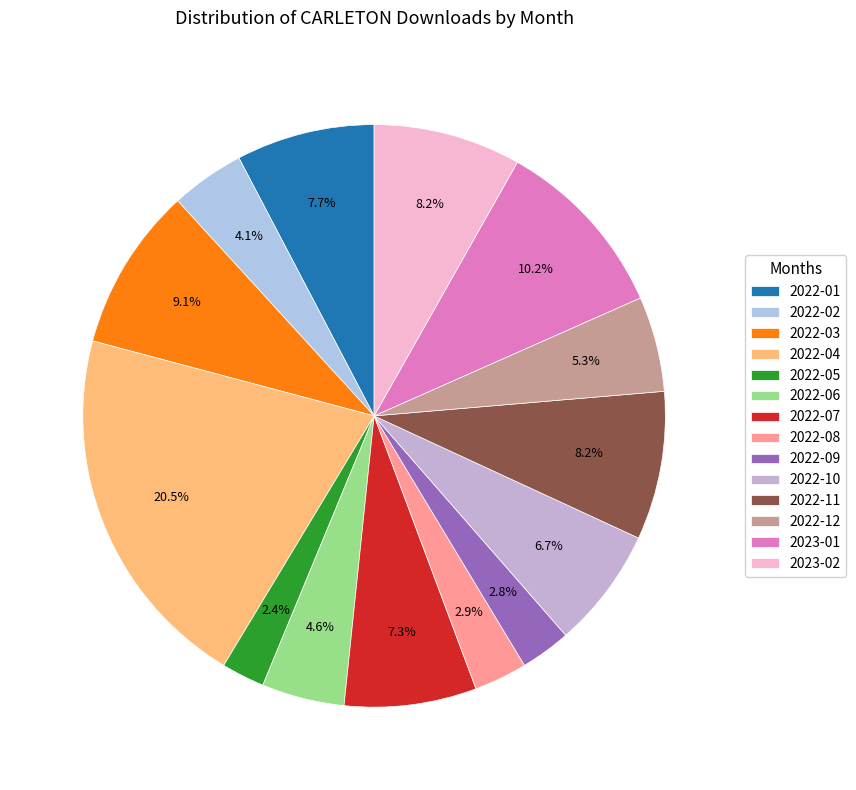

Which category has the smallest portion of the pie?

2022-05